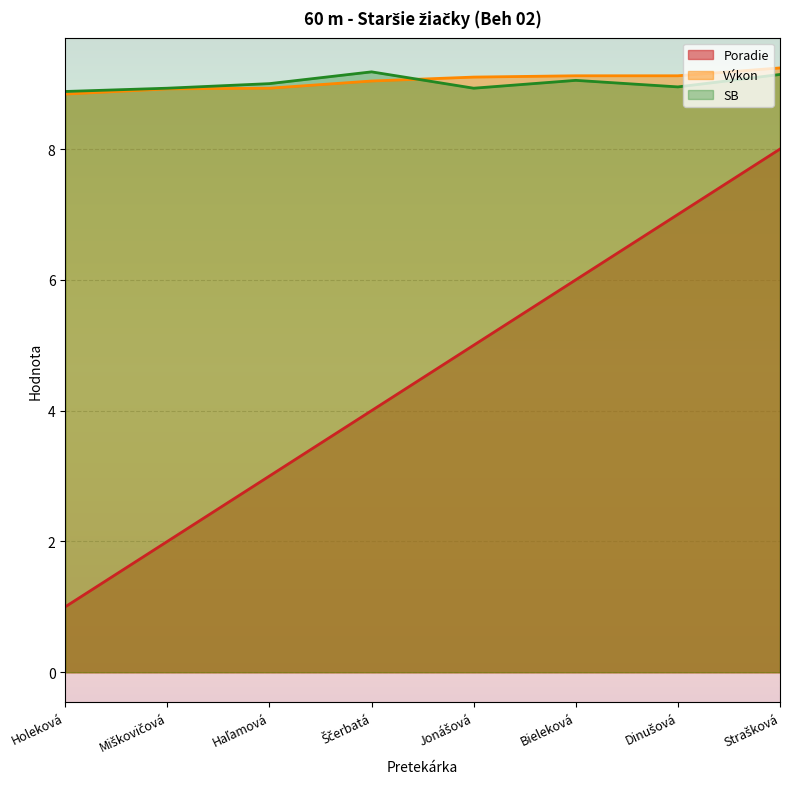

What is the spread (max minus min) of values at Bieleková?

3.1